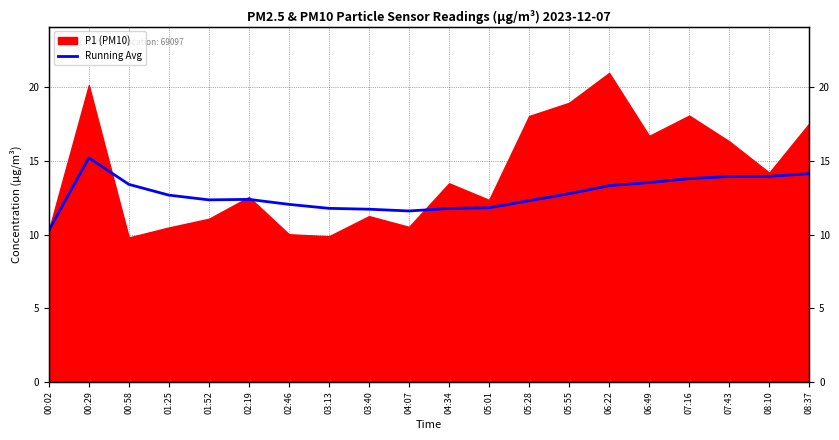

The value at 05:28 is 12.3. True or false?

True